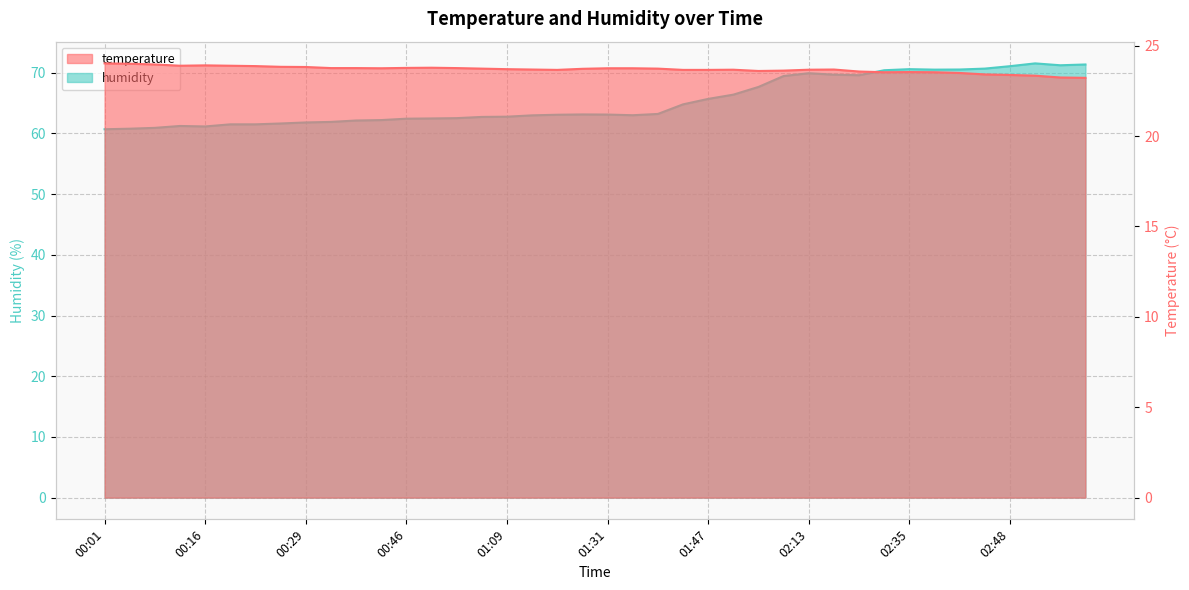

Where does the humidity series first go above 63?

01:16